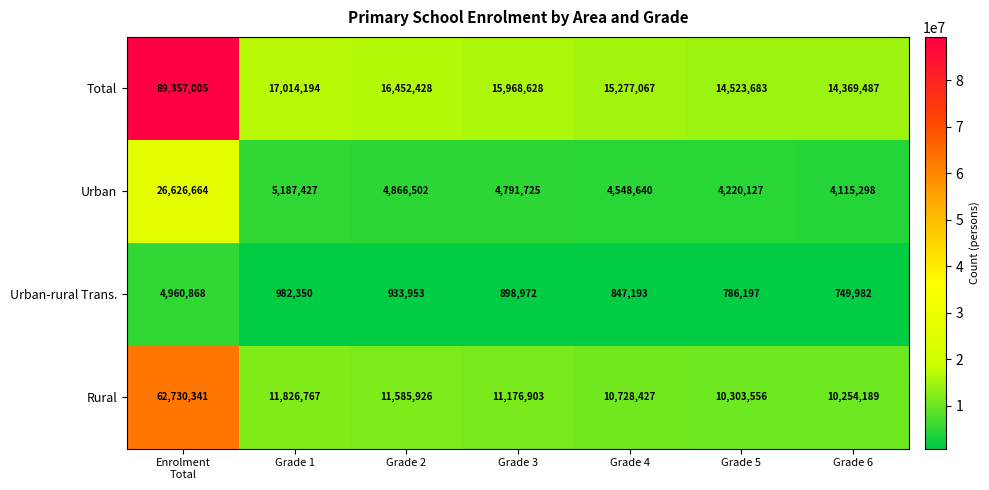

Reading left to right, what are all the values shown in this chart?

Total: 89357005	17014194	16452428	15968628	15277067	14523683	14369487
Urban: 26626664	5187427	4866502	4791725	4548640	4220127	4115298
Urban-rural Trans.: 4960868	982350	933953	898972	847193	786197	749982
Rural: 62730341	11826767	11585926	11176903	10728427	10303556	10254189